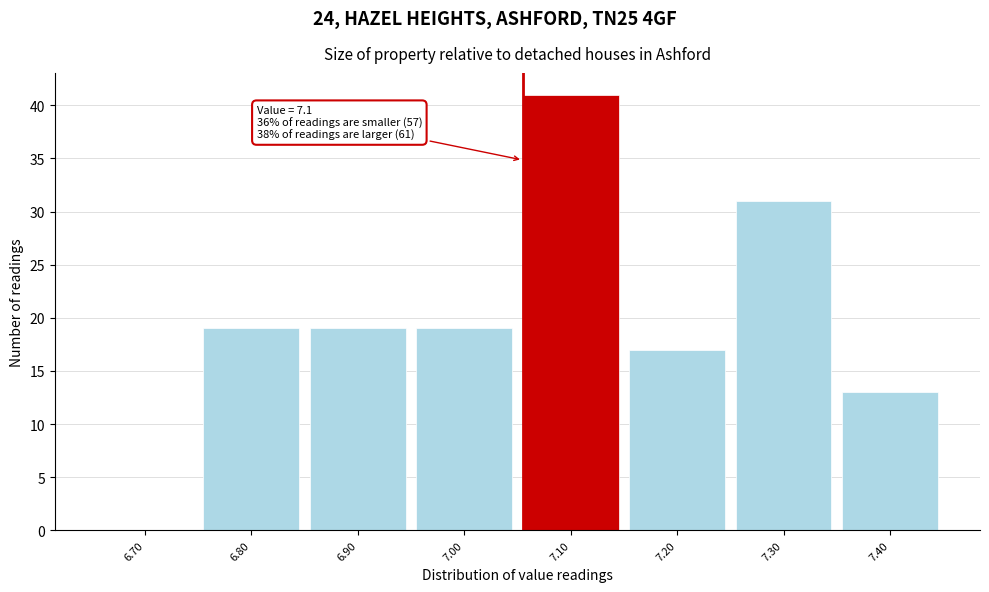

Reading right to left, extract all data points from this chart.

7.40=13	7.30=31	7.20=17	7.10=41	7.00=19	6.90=19	6.80=19	6.70=0